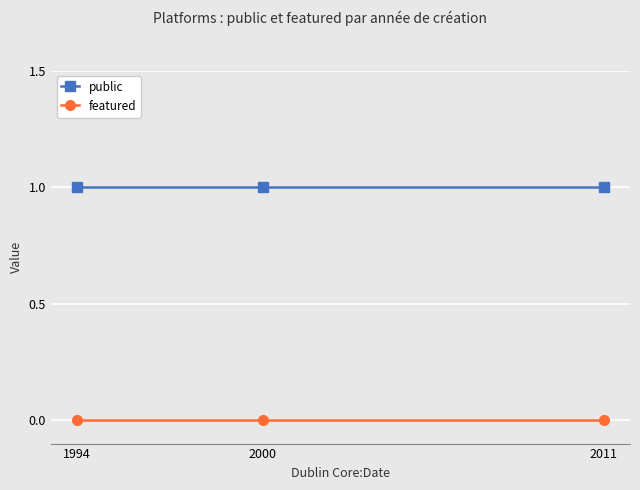

At 2011, list the series in order from largest to smallest.

public, featured